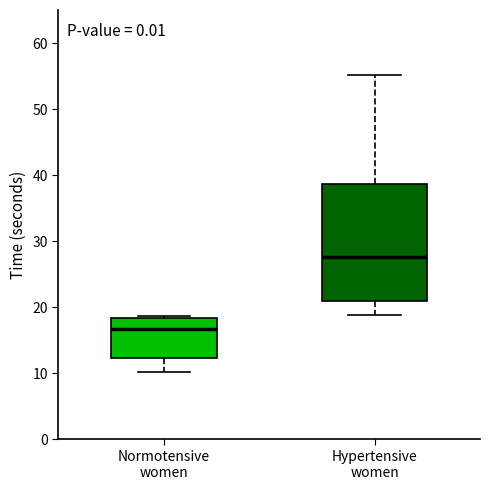

Which box's median line is the highest?

Hypertensive women